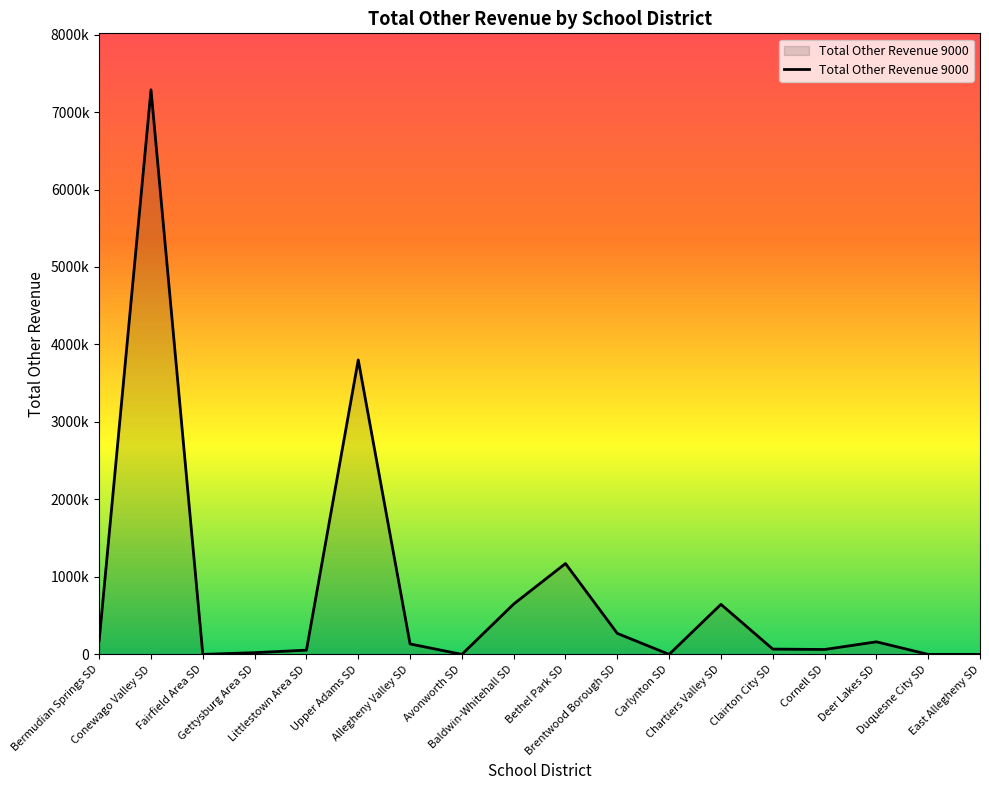

Reading left to right, transcribe all the data shown in this chart.

179263.1	7287000.0	0.0	22007.0	54703.0	3800435.0	134820.0	0.0	650000.0	1172552.4	270634.1	0.0	645725.0	68356.0	63252.0	162175.0	0.0	0.0